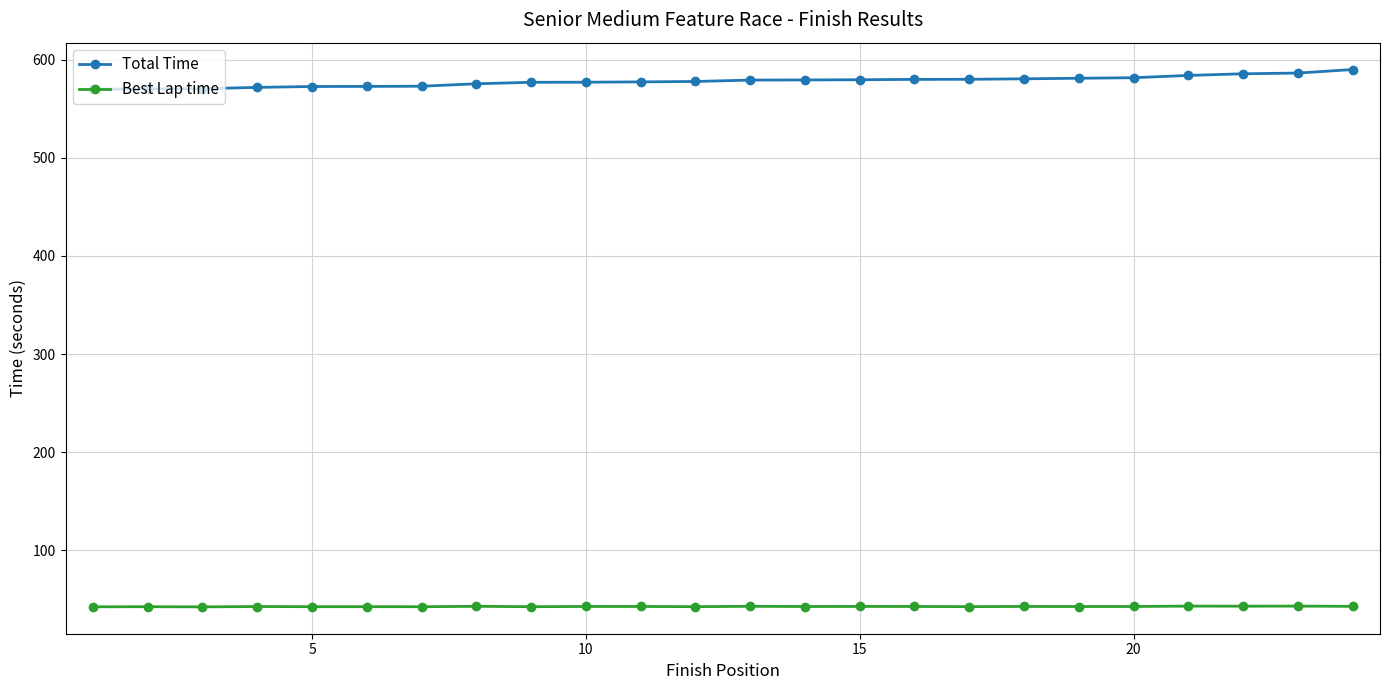

Does the chart have visible grid lines?

Yes